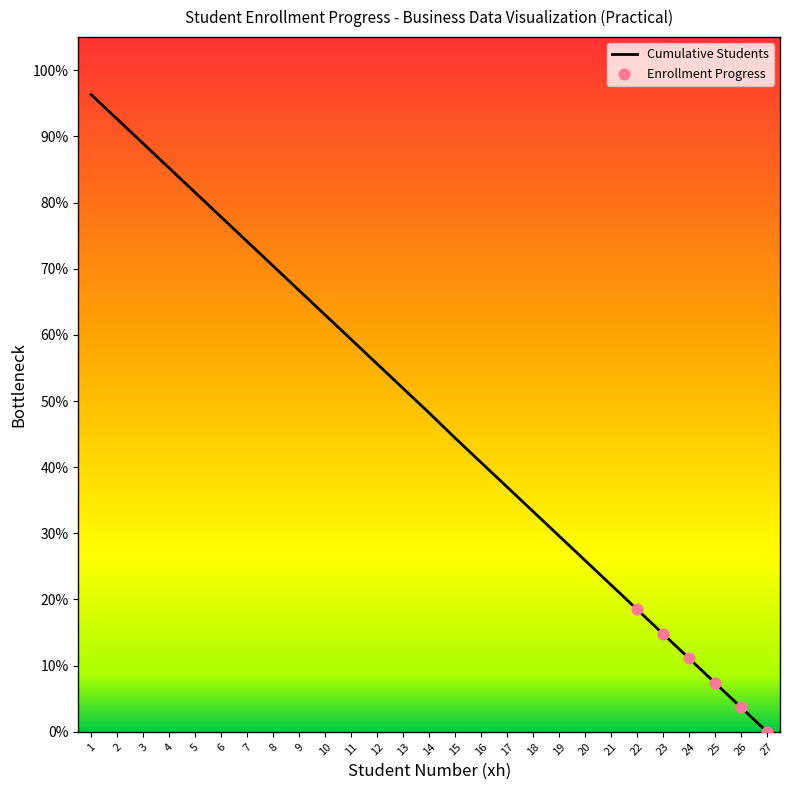

Which has a higher value, 22 or 18?

18